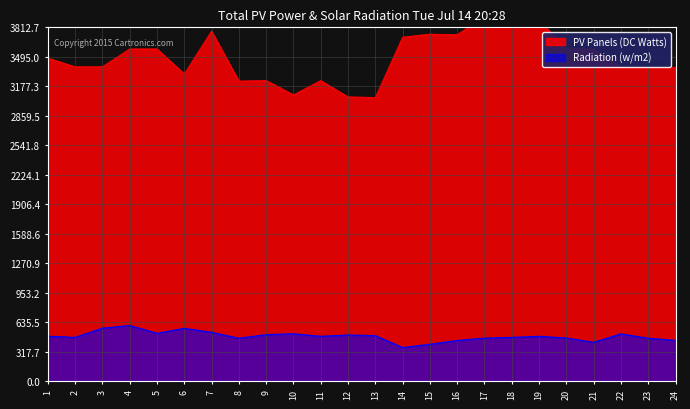

Reading left to right, transcribe all the data shown in this chart.

PV Panels (DC Watts): 1=3481.5	2=3388.0	3=3388.0	4=3580.5	5=3580.5	6=3311.0	7=3773.0	8=3234.0	9=3239.5	10=3085.5	11=3239.5	12=3063.5	13=3058.0	14=3707.0	15=3740.0	16=3734.5	17=3927.0	18=3921.5	19=3888.5	20=3580.5	21=3580.5	22=3382.5	23=3382.5	24=3382.5
Radiation (w/m2): 1=484.0	2=471.0	3=570.0	4=600.0	5=515.0	6=569.0	7=526.0	8=462.0	9=501.0	10=510.0	11=483.0	12=497.0	13=490.0	14=362.0	15=397.0	16=438.0	17=463.0	18=471.0	19=483.0	20=464.0	21=418.0	22=509.0	23=462.0	24=439.0